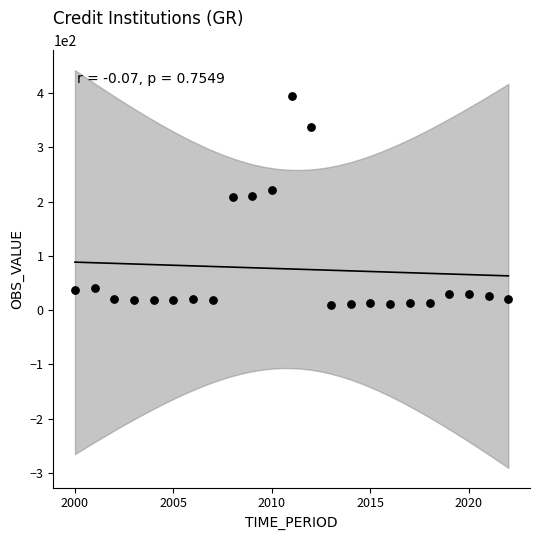

What is the range of Y values (max minus min)?

384